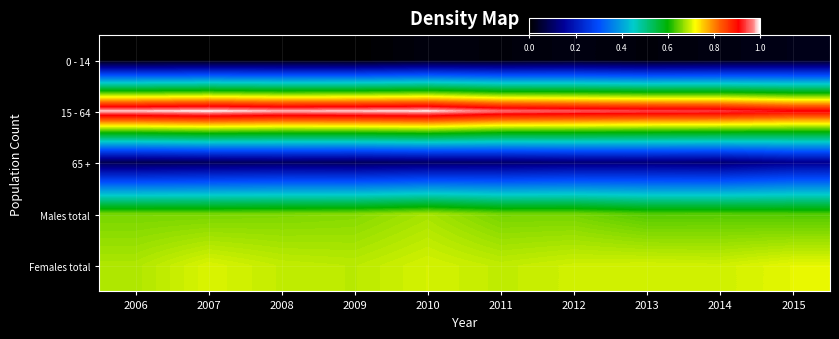

Reading left to right, extract all data points from this chart.

0 - 14: 2006=0.0	2007=0.0	2008=0.0	2009=0.0	2010=0.0	2011=0.0	2012=0.0	2013=0.0	2014=0.0	2015=0.0
15 - 64: 2006=1.0	2007=1.0	2008=1.0	2009=1.0	2010=1.0	2011=1.0	2012=1.0	2013=0.9	2014=0.9	2015=0.9
65 +: 2006=0.1	2007=0.1	2008=0.1	2009=0.1	2010=0.1	2011=0.1	2012=0.1	2013=0.1	2014=0.1	2015=0.1
Males total: 2006=0.7	2007=0.7	2008=0.7	2009=0.7	2010=0.7	2011=0.7	2012=0.7	2013=0.6	2014=0.6	2015=0.6
Females total: 2006=0.7	2007=0.7	2008=0.7	2009=0.7	2010=0.7	2011=0.7	2012=0.7	2013=0.7	2014=0.7	2015=0.7